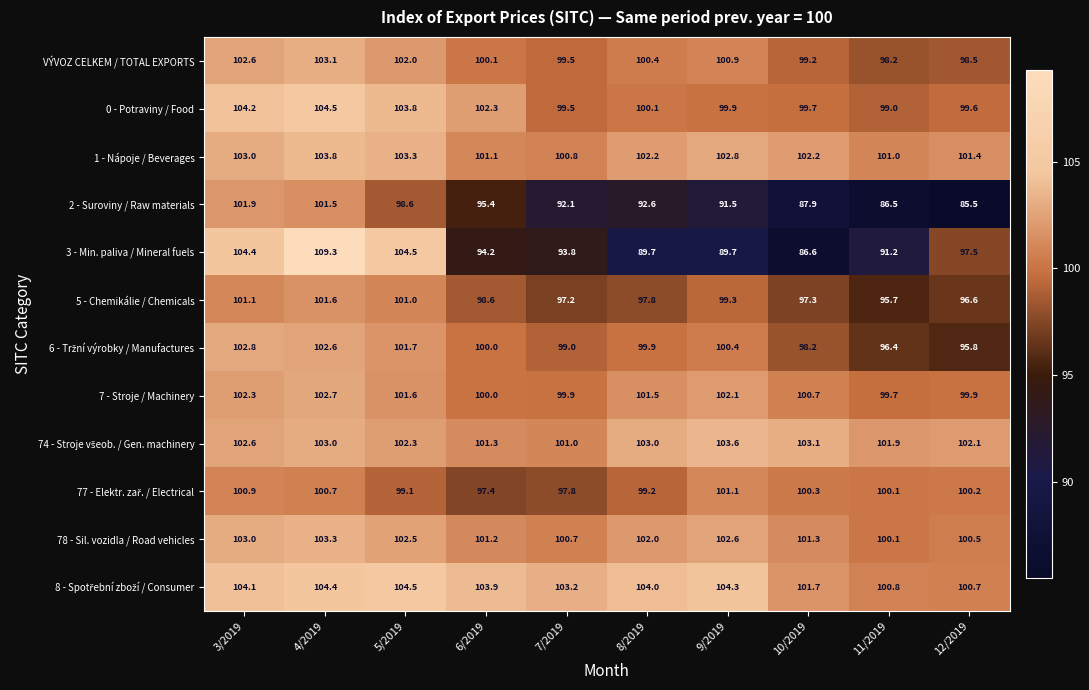

List the labels in order of 0 - Potraviny / Food value, smallest first.

11/2019, 7/2019, 12/2019, 10/2019, 9/2019, 8/2019, 6/2019, 5/2019, 3/2019, 4/2019